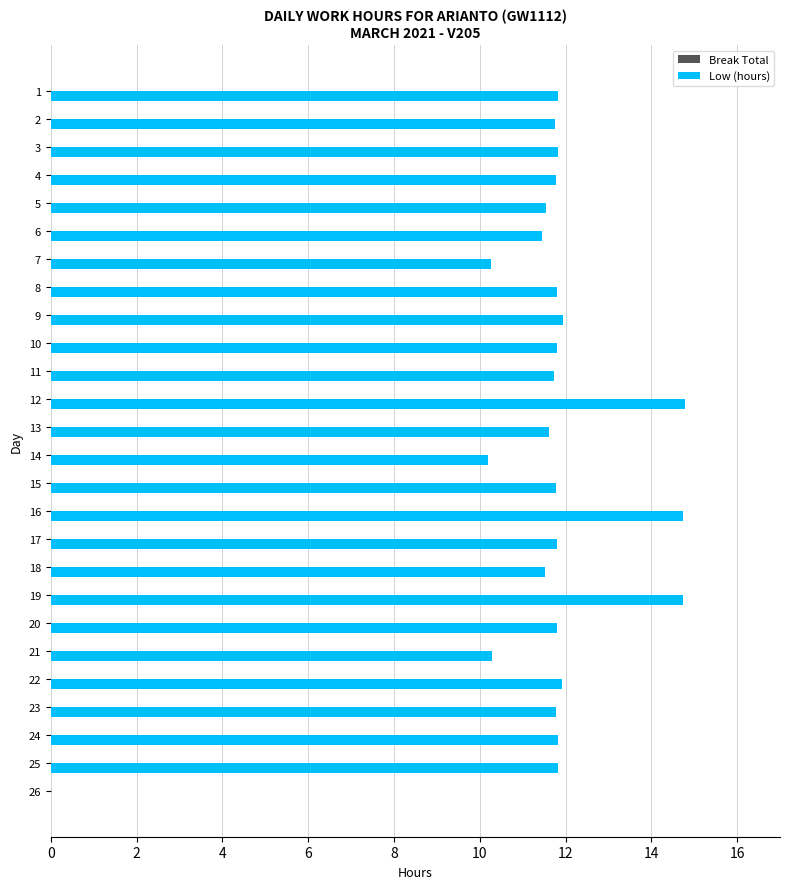

Is it true that the value at 7 is 15.8?

False